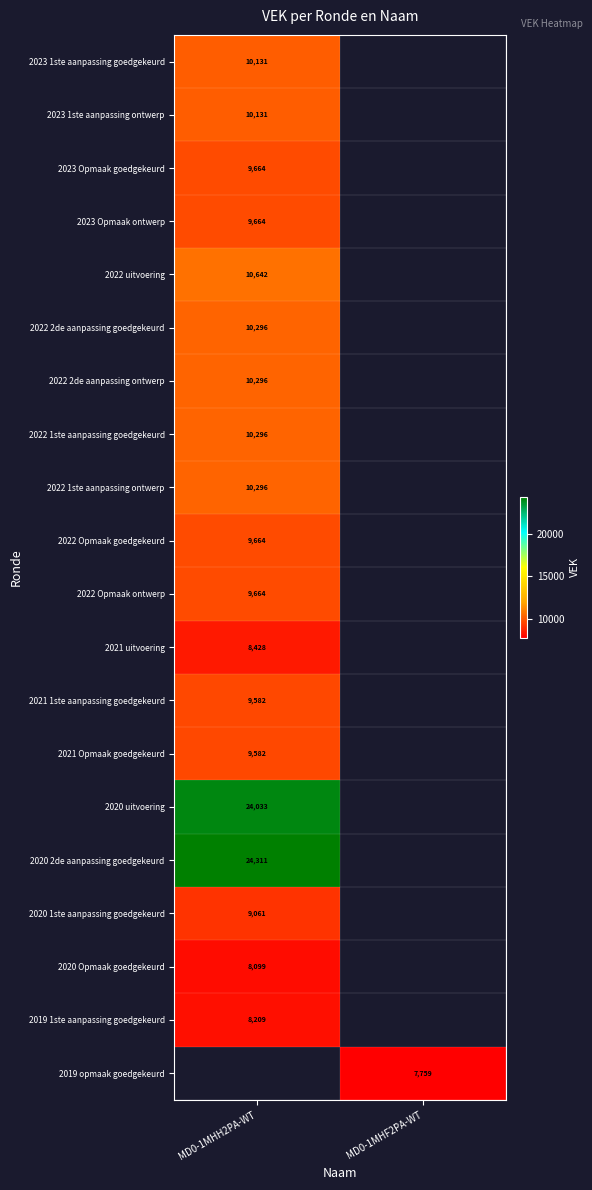

The value of 2021 Opmaak goedgekeurd at MD0-1MHH2PA-WT is 9582. True or false?

True